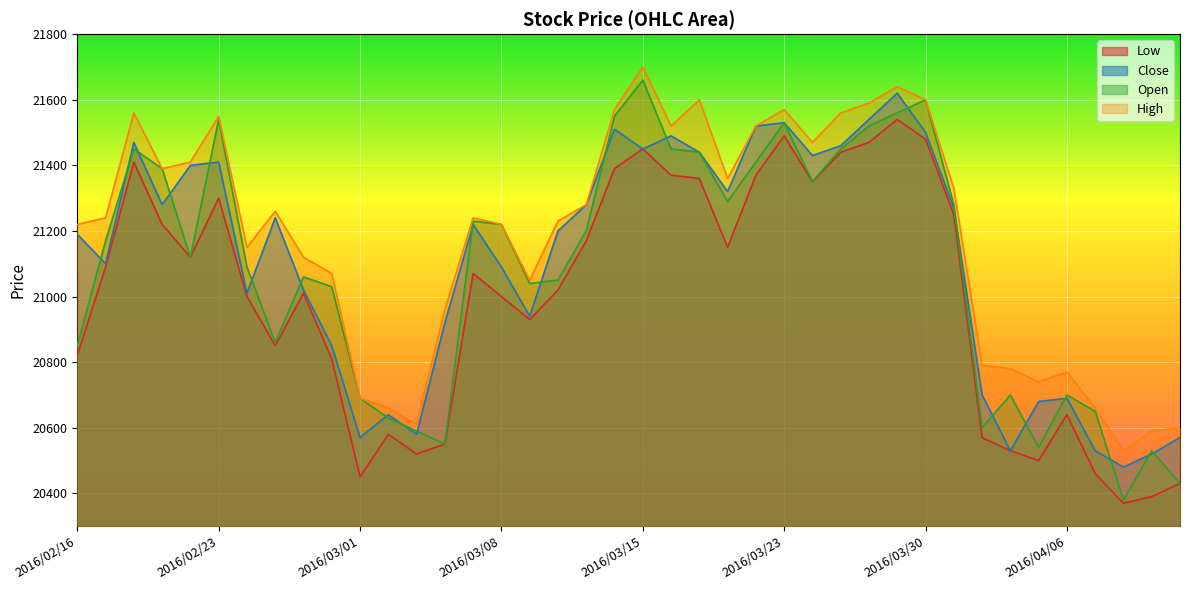

Between 2016/02/29 and 2016/03/07, which is larger?

2016/03/07